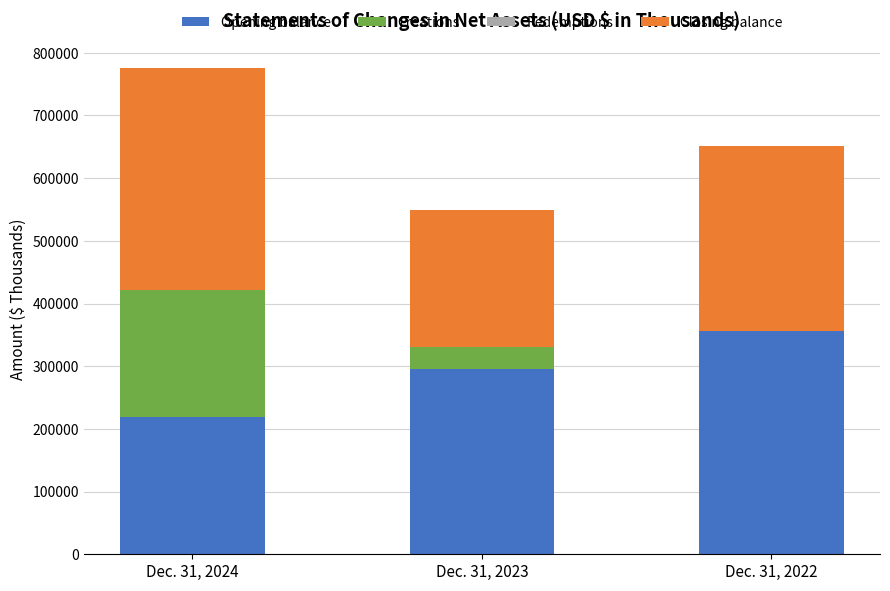

What are all the series names shown in the legend?

Opening balance, Creations, Redemptions, Closing balance